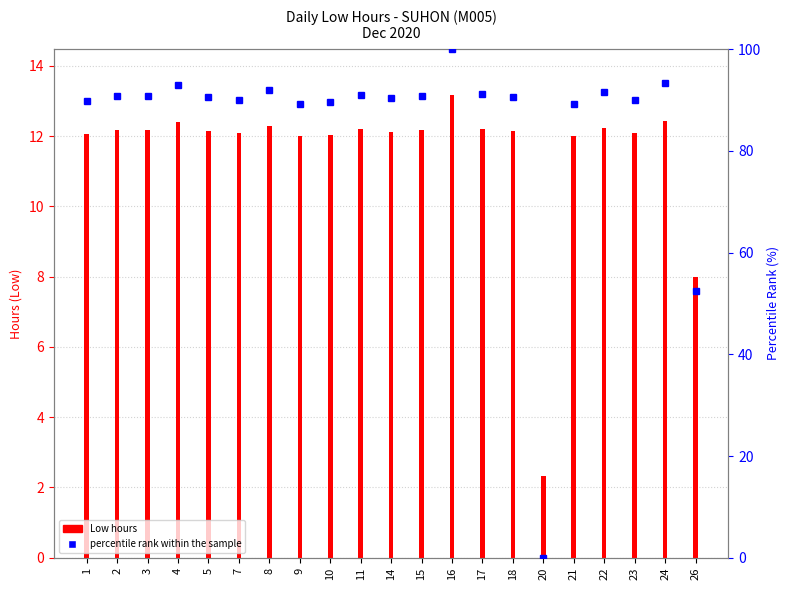

What is the difference between the maximum and minimum values?

100.0